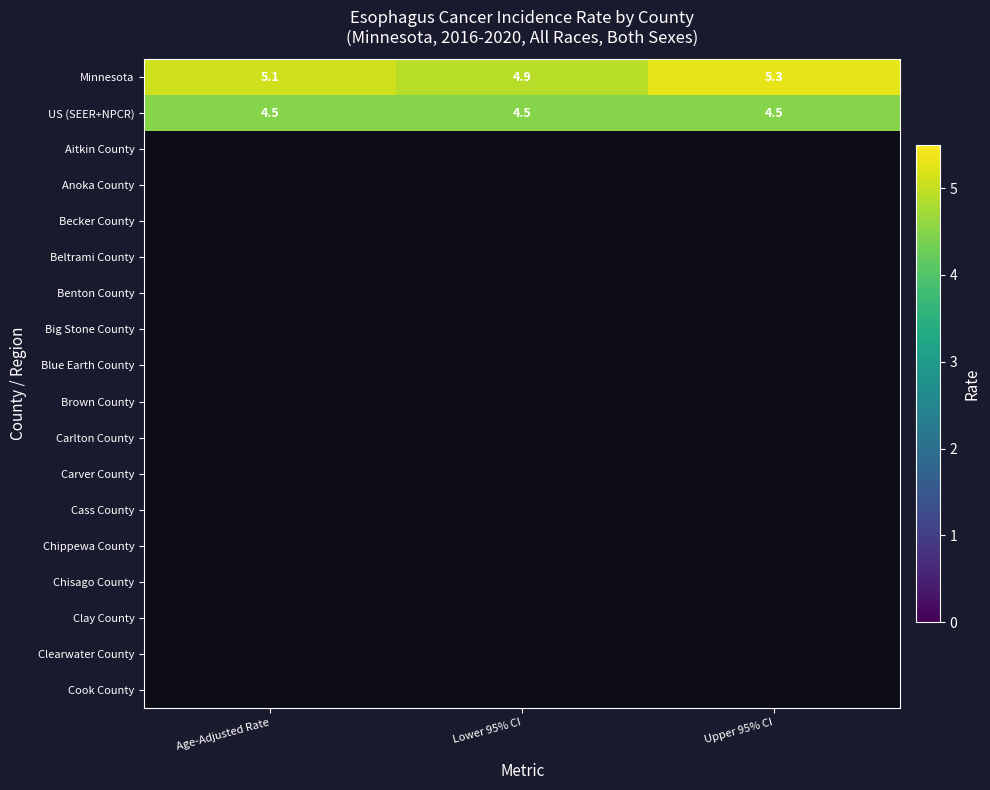

What is the sum of the US (SEER+NPCR) values at Upper 95% CI and Lower 95% CI?

9.0